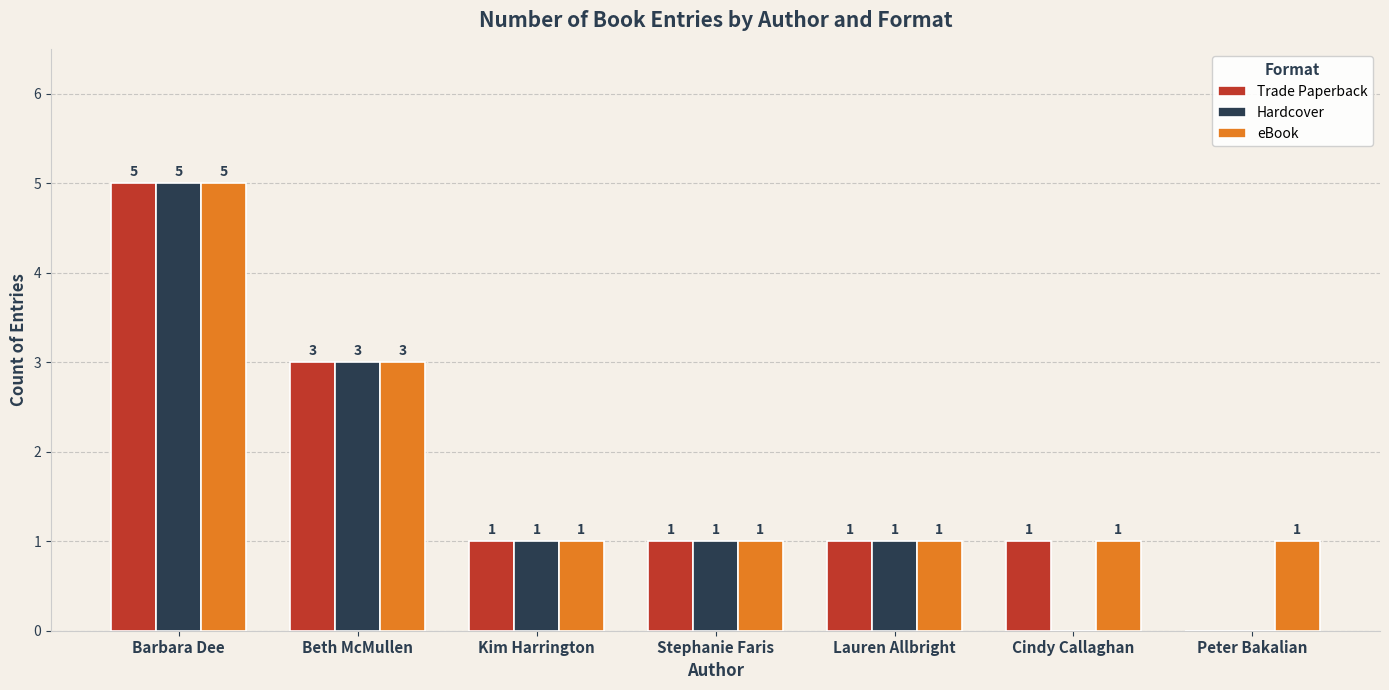

What is the greatest value displayed?

5